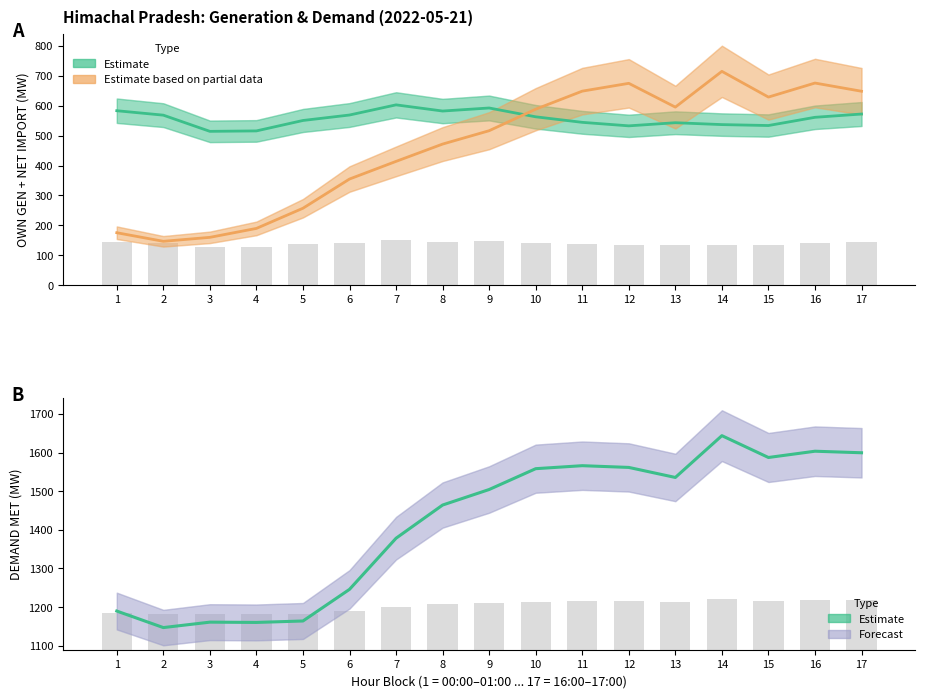

True or false: DEMAND MET (Estimate) has a value of 607.0 at 16.

False